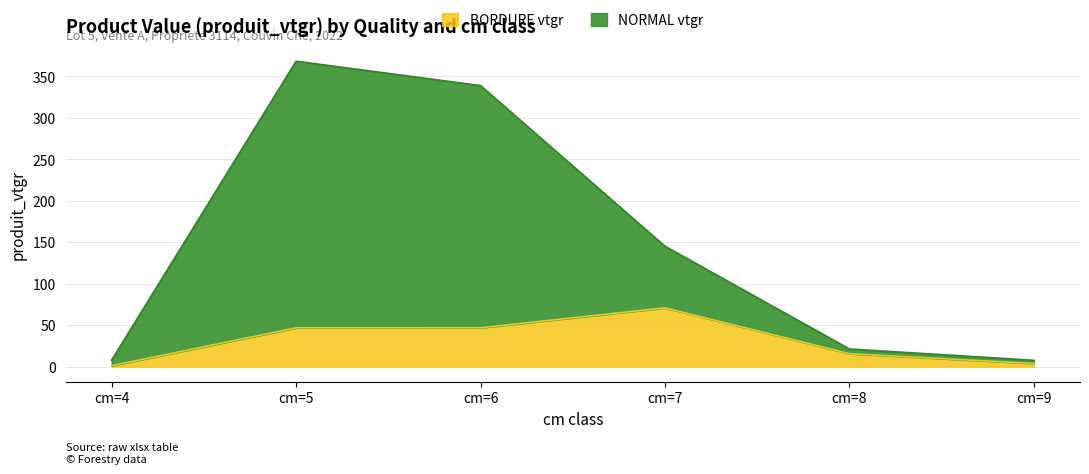

True or false: NORMAL vtgr and BORDURE vtgr cross at least once.

False